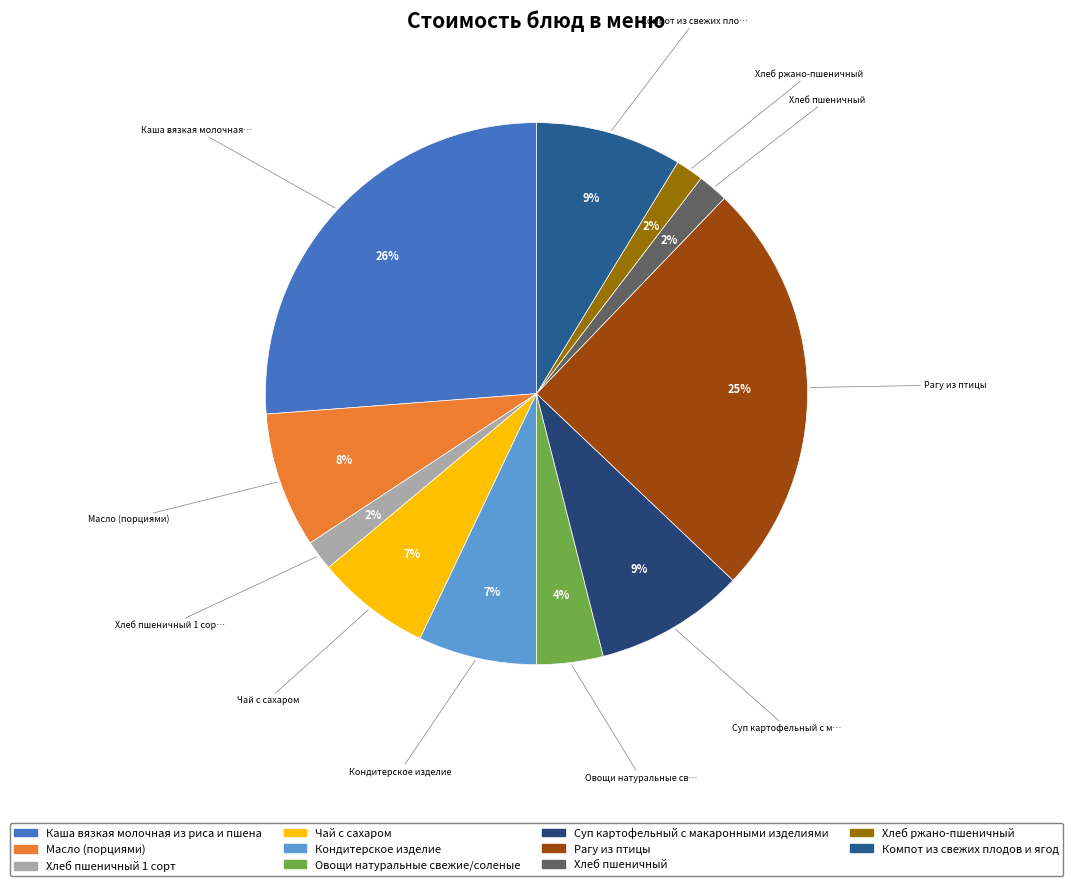

The Компот из свежих плодов и ягод slice represents 9% of the pie. True or false?

True